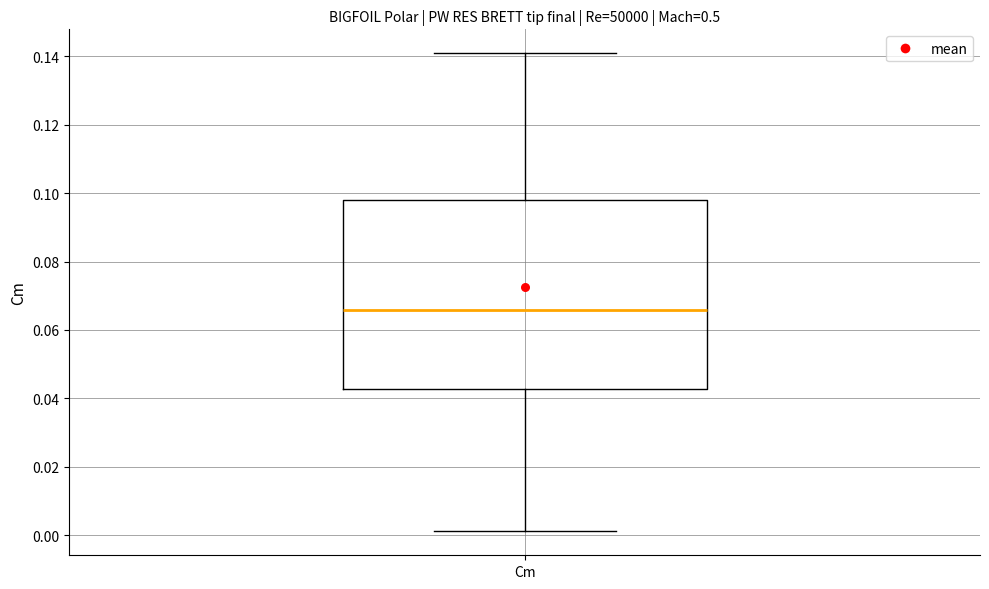

Where is the upper edge of the box for Cm on the y-axis? The values are not printed on the chart, so give them approximately, as read against the axis.

0.098